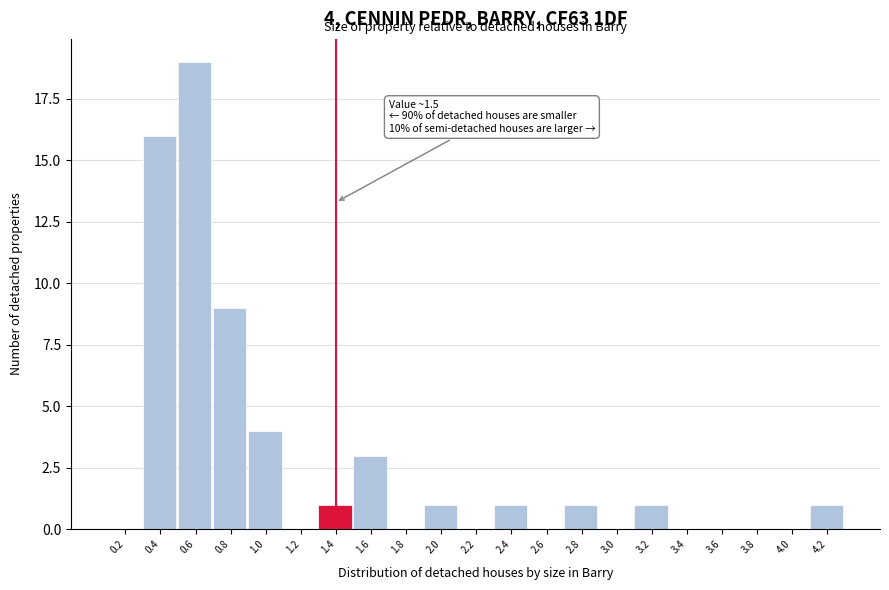

Reading left to right, list all the values displayed in this chart.

0.2=0	0.4=16	0.6=19	0.8=9	1.0=4	1.2=0	1.4=1	1.6=3	1.8=0	2.0=1	2.2=0	2.4=1	2.6=0	2.8=1	3.0=0	3.2=1	3.4=0	3.6=0	3.8=0	4.0=0	4.2=1